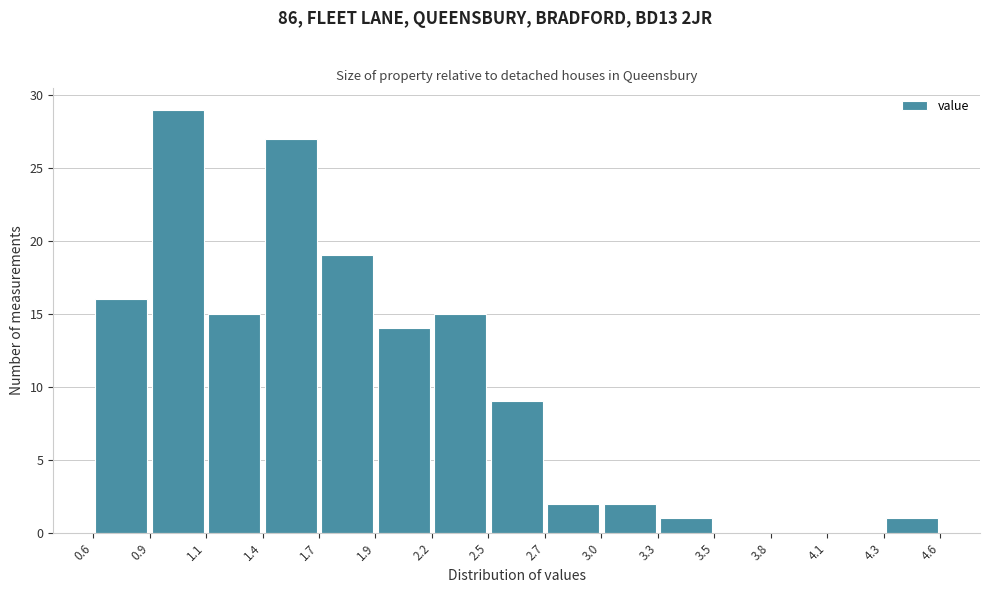

Which range on the x-axis has the tallest bar?

0.9 to 1.1